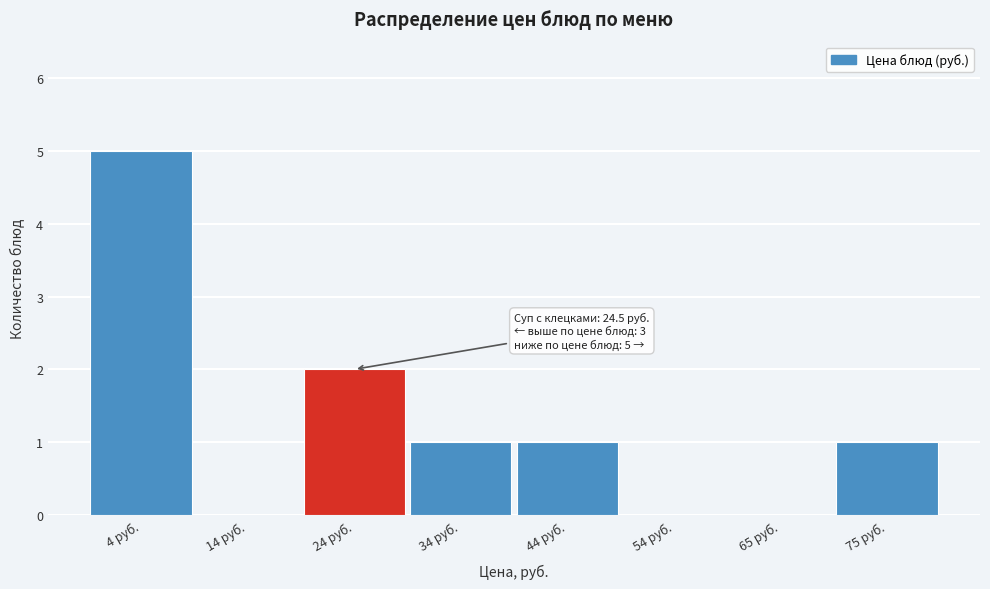

Reading left to right, transcribe all the data shown in this chart.

4 руб.=5	14 руб.=0	24 руб.=2	34 руб.=1	44 руб.=1	54 руб.=0	65 руб.=0	75 руб.=1